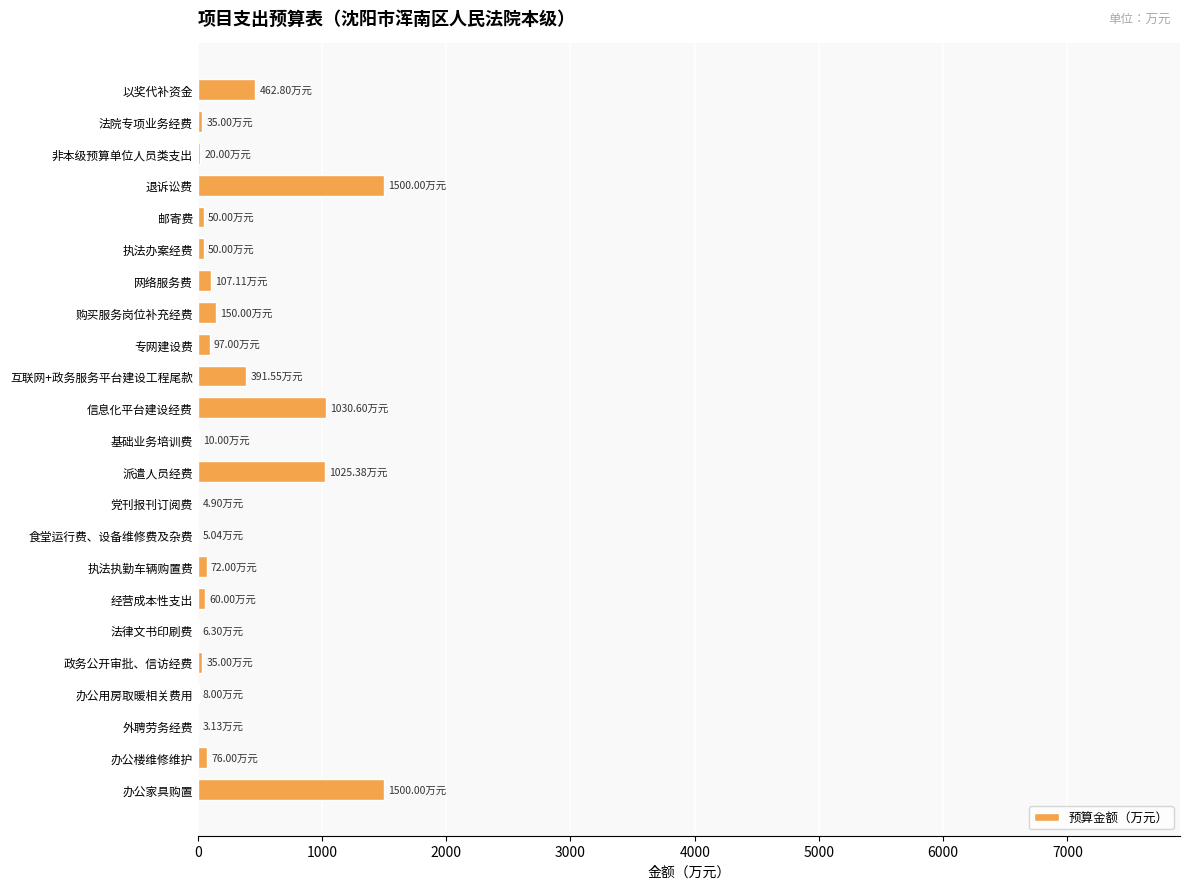

What is the sum of all values?

6699.8